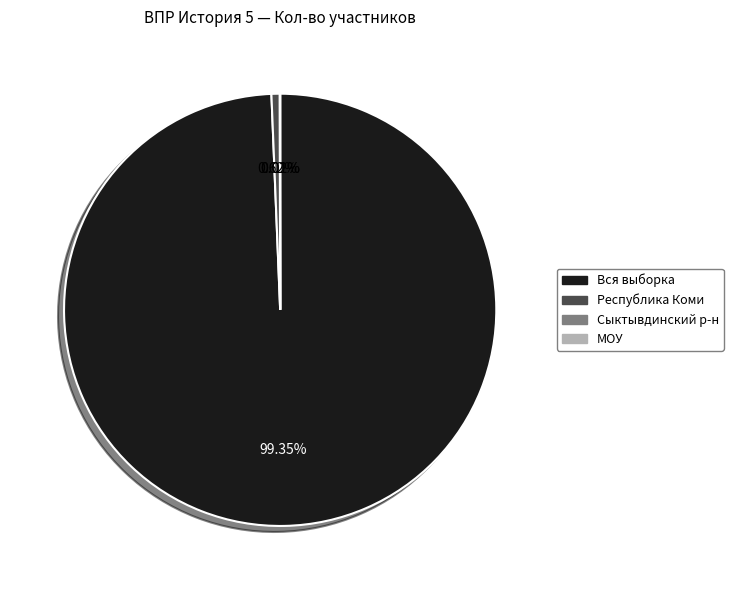

Combined, do Вся выборка and Республика Коми account for over 50%?

Yes